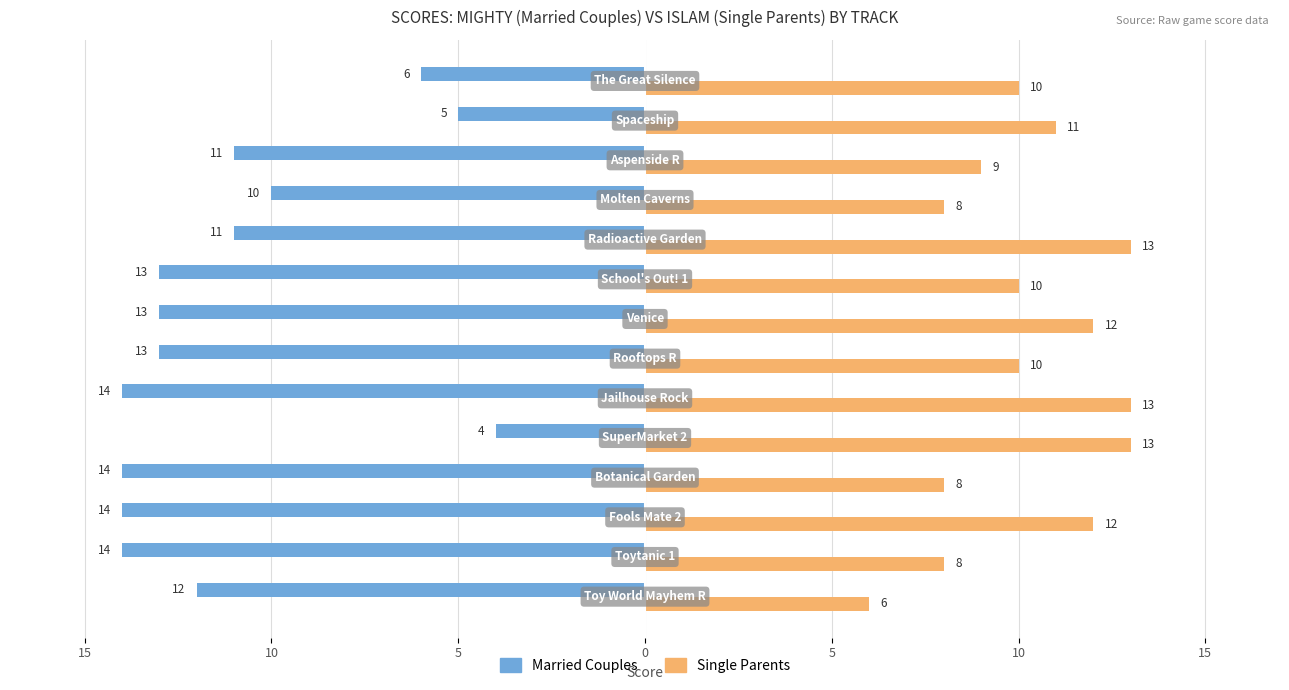

What are all the series names shown in the legend?

Married Couples, Single Parents